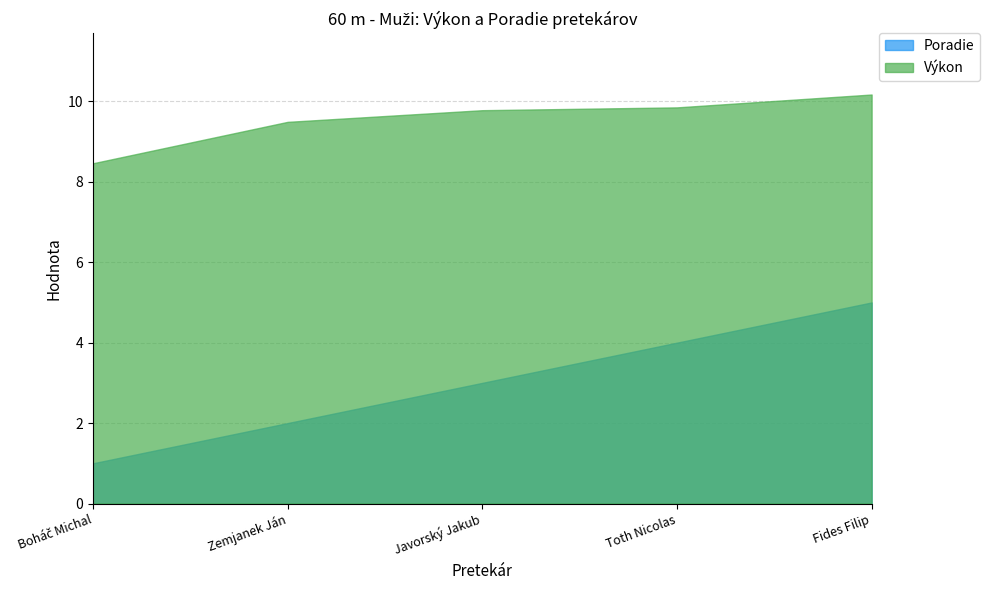

How many distinct data groups are displayed?

2